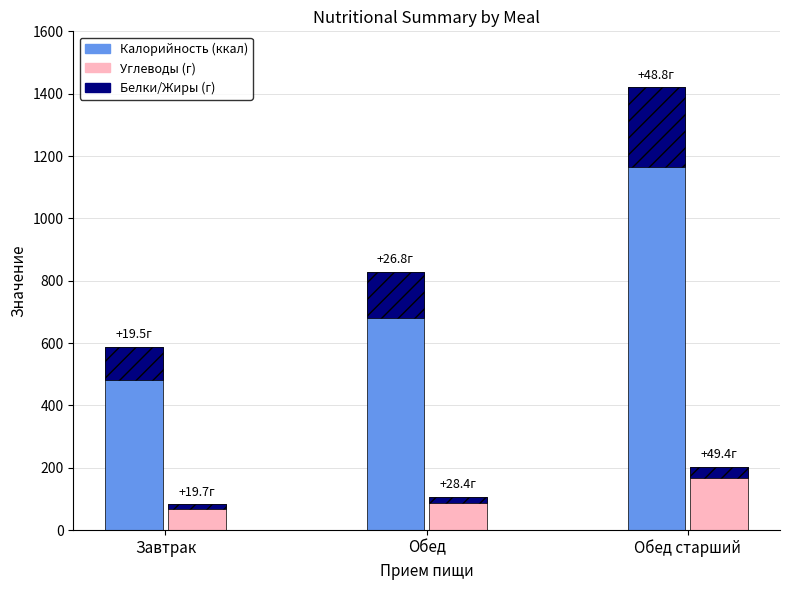

How many categories are shown in the chart?

3